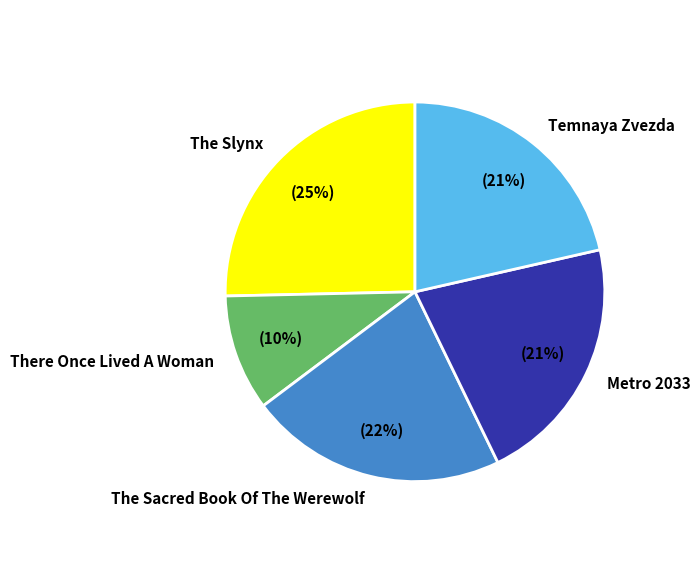

To the nearest percent, what is the average slice percentage?

20%